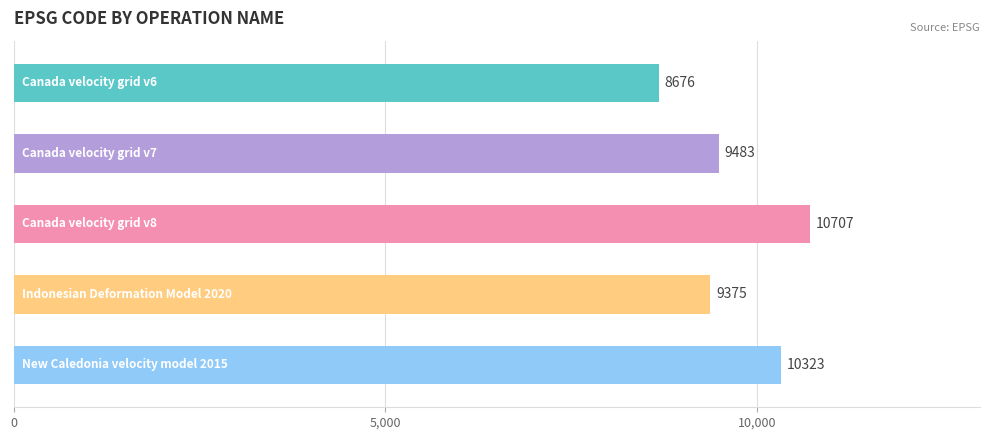

What is the value of the 5th bar from the top?

10323